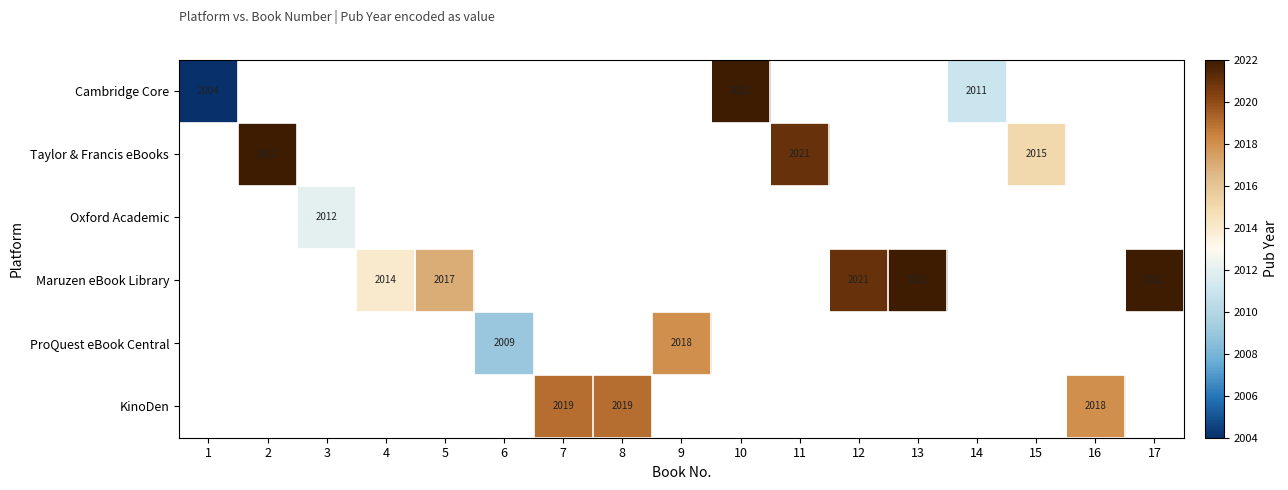

True or false: Taylor & Francis eBooks has a value of 2022 at 2.

True